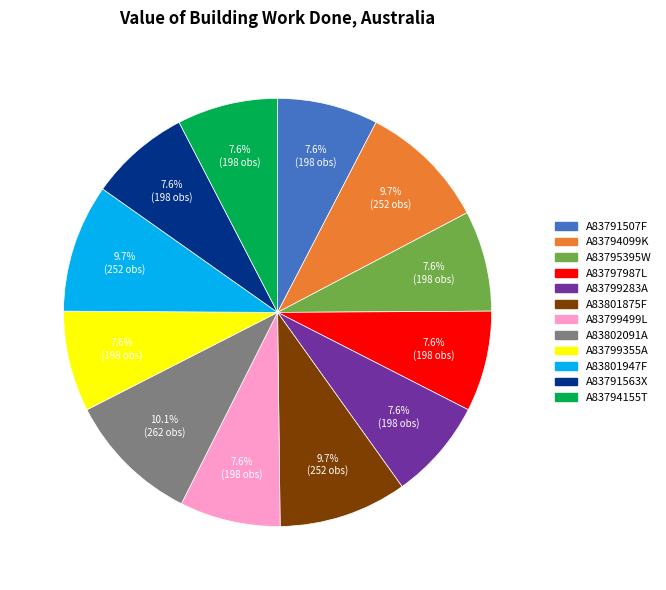

To the nearest percent, what portion does A83794155T represent?

8%